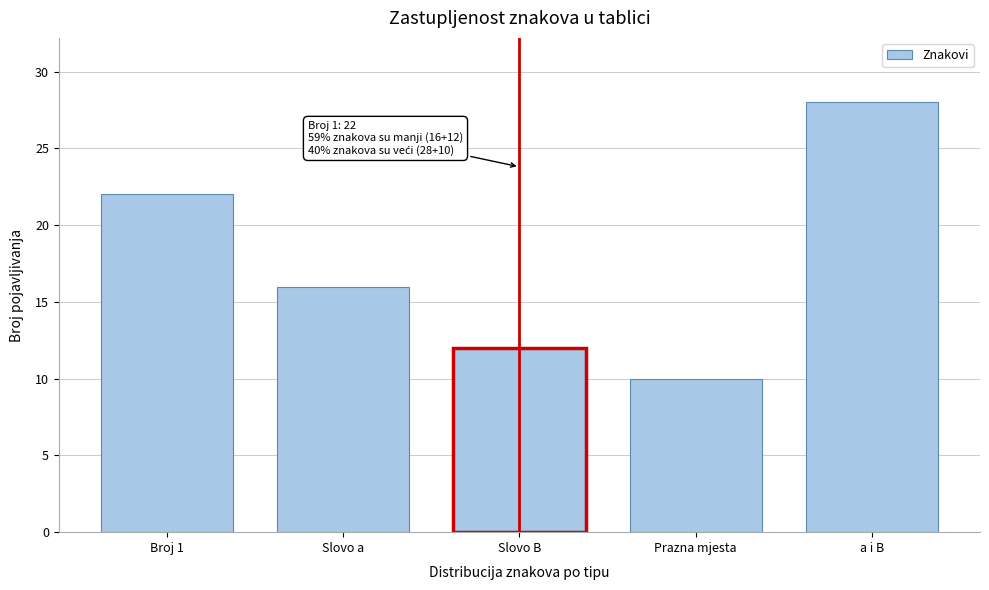

Reading left to right, extract all data points from this chart.

22	16	12	10	28